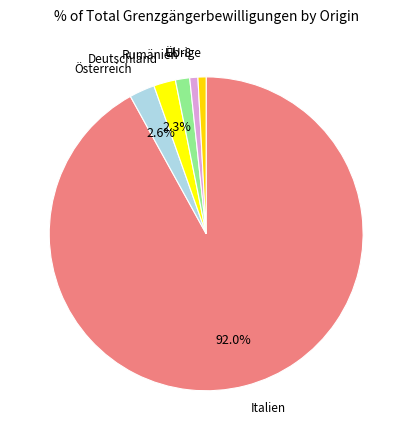

Which slice is the largest?

Italien